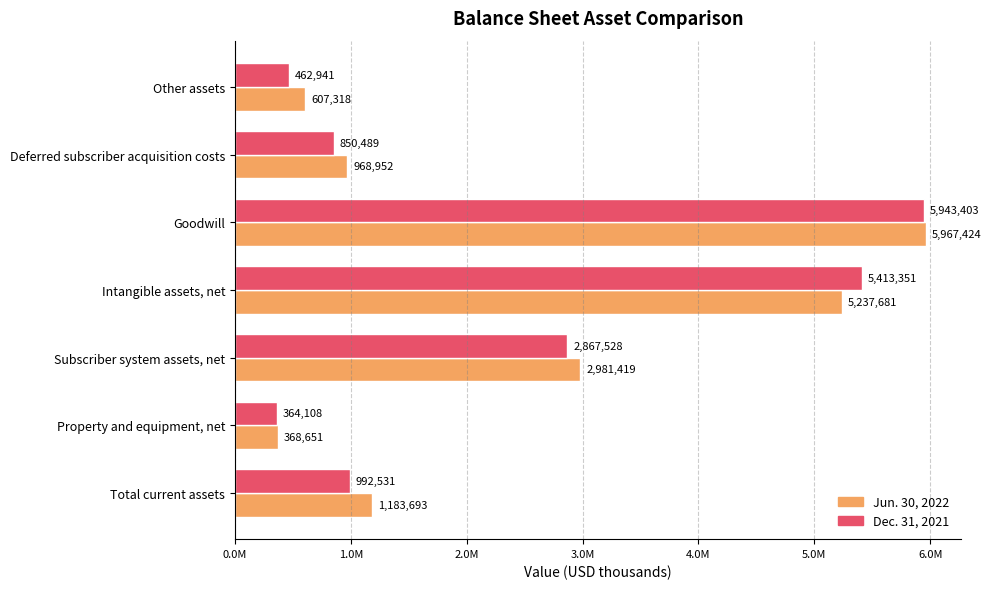

What is the smallest value displayed?

364108